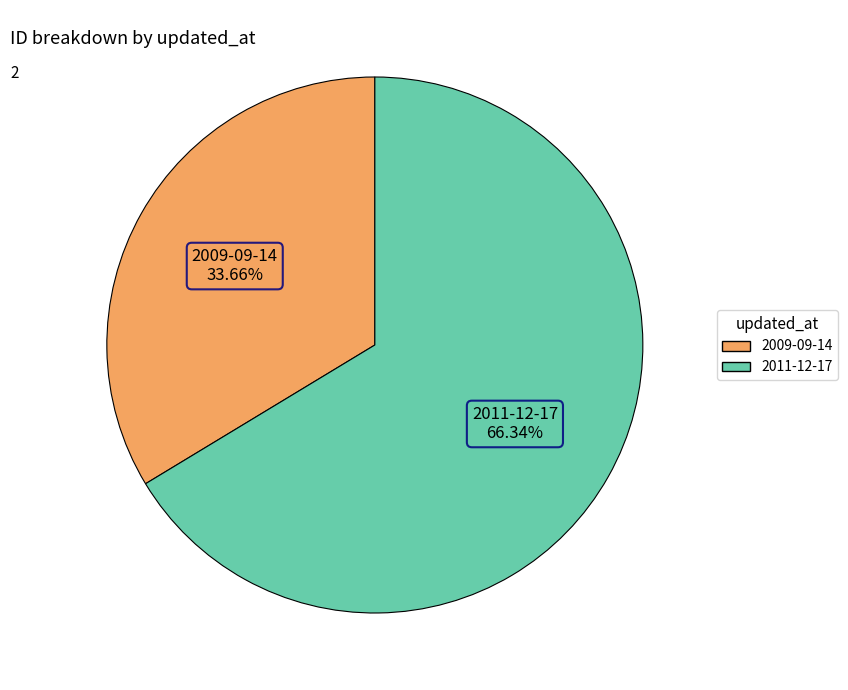

What percentage is the 2009-09-14 slice, to the nearest percent?

34%